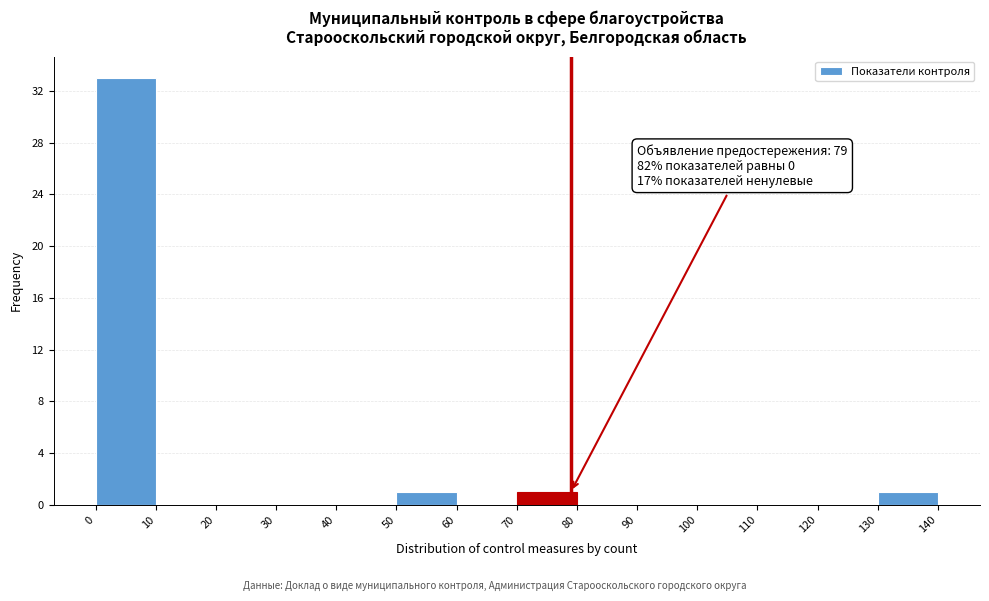

Which range on the x-axis has the tallest bar?

0 to 10